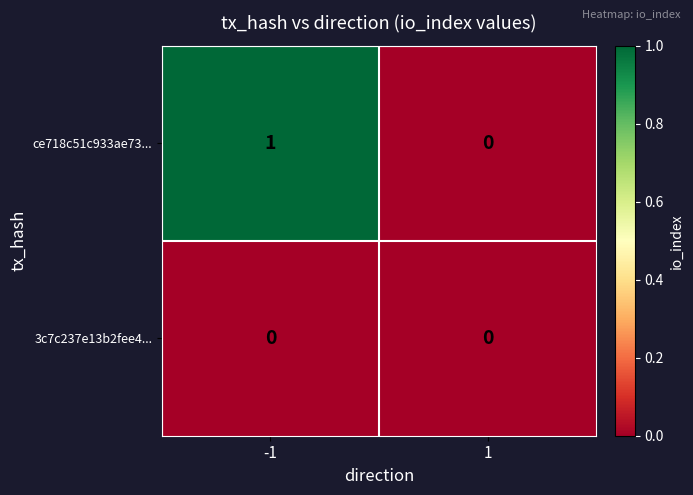

Which series has the widest spread of values?

ce718c51c933ae73...